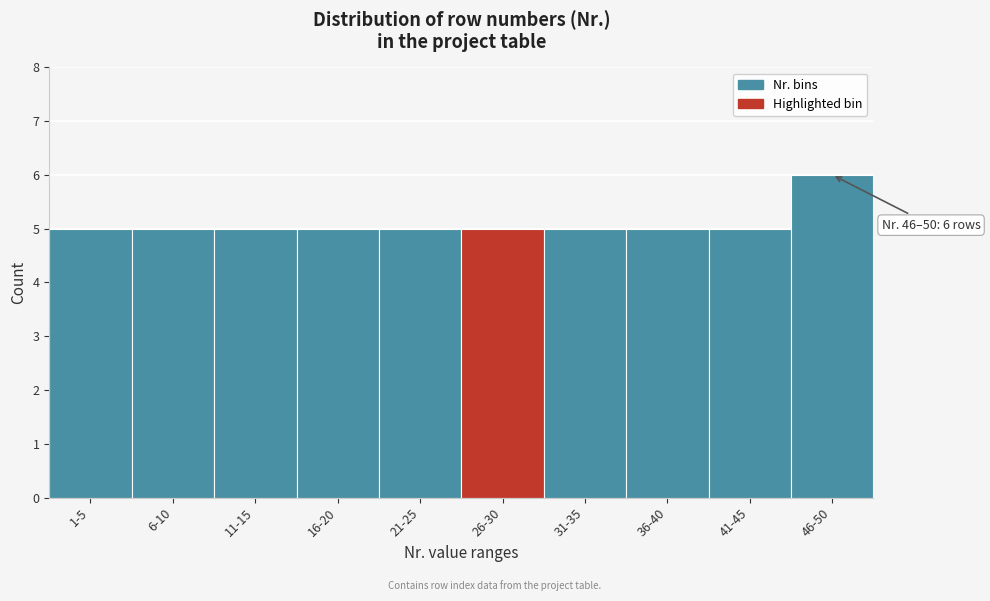

Reading left to right, transcribe all the data shown in this chart.

1-5=5	6-10=5	11-15=5	16-20=5	21-25=5	26-30=5	31-35=5	36-40=5	41-45=5	46-50=6